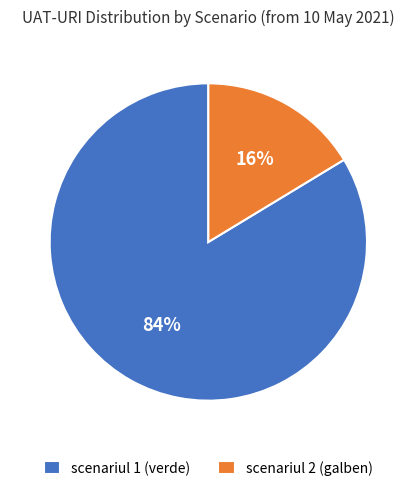

True or false: scenariul 2 (galben) accounts for 16% of the total.

True